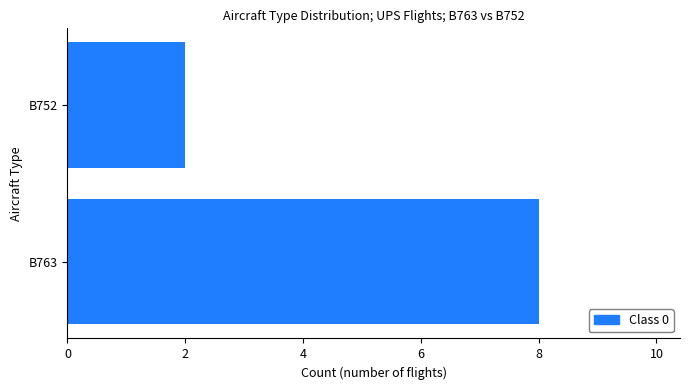

Rank the categories by value from highest to lowest.

B763, B752